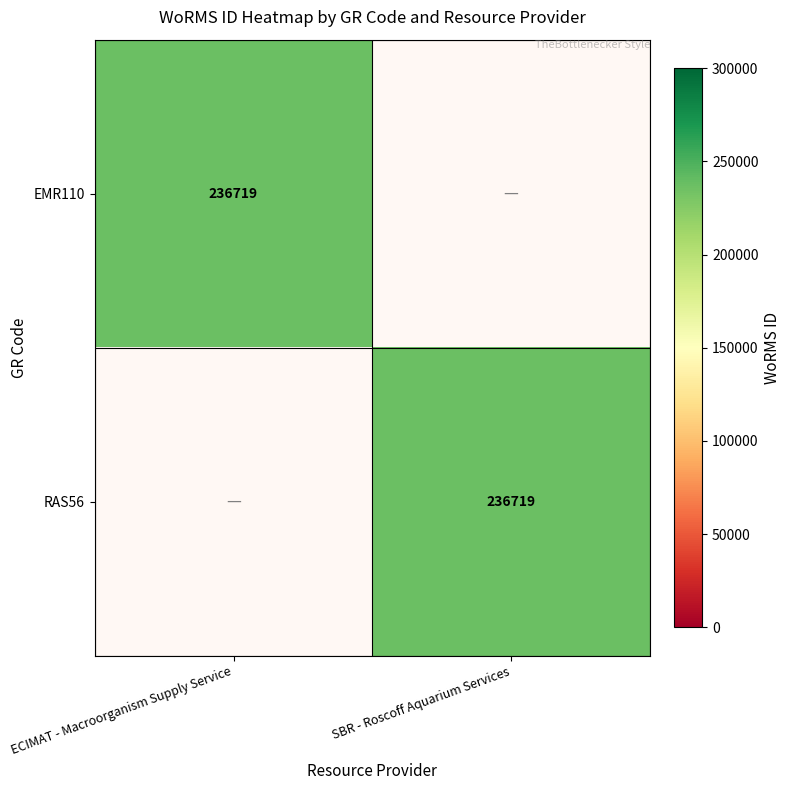

How many data points does each series have?

2